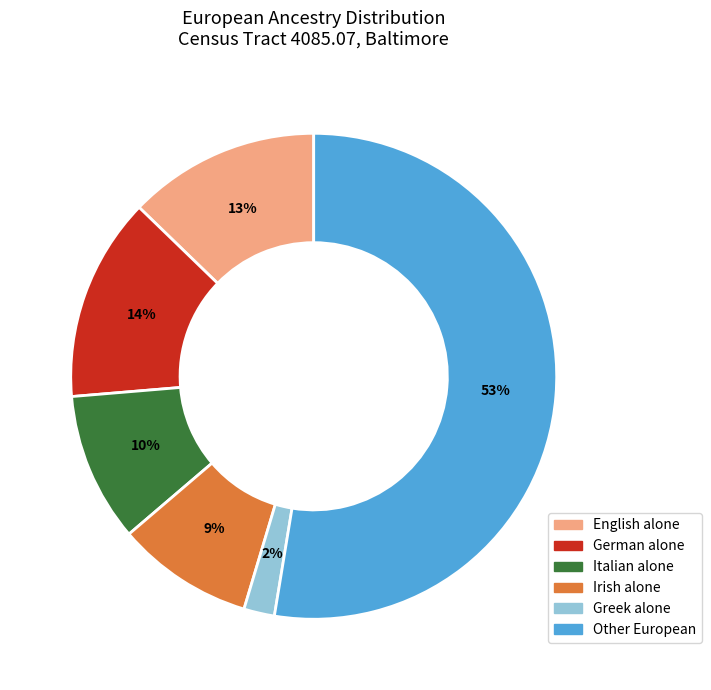

Does any single category account for the majority?

Yes